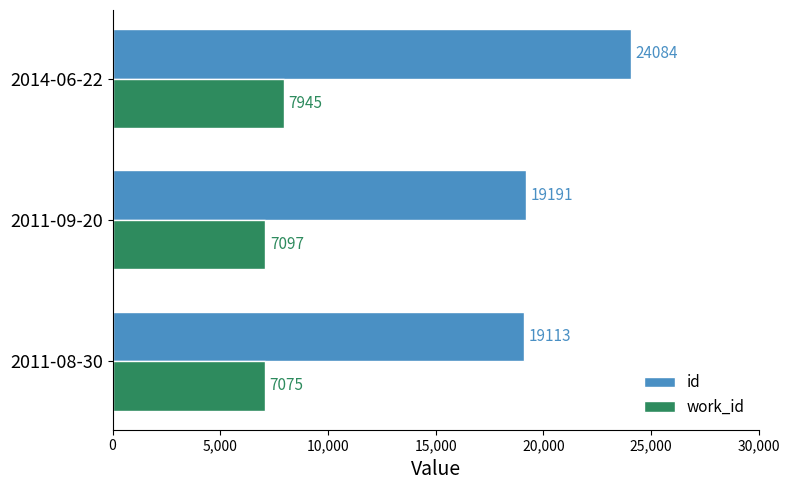

List the series in order of their overall mean, lowest first.

work_id, id